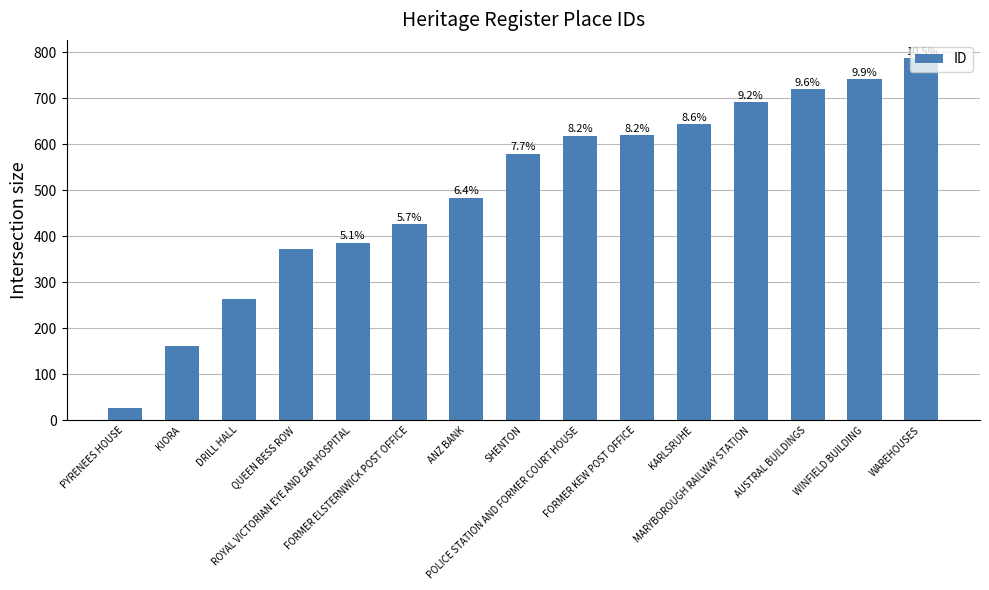

Does the chart contain any negative values?

No